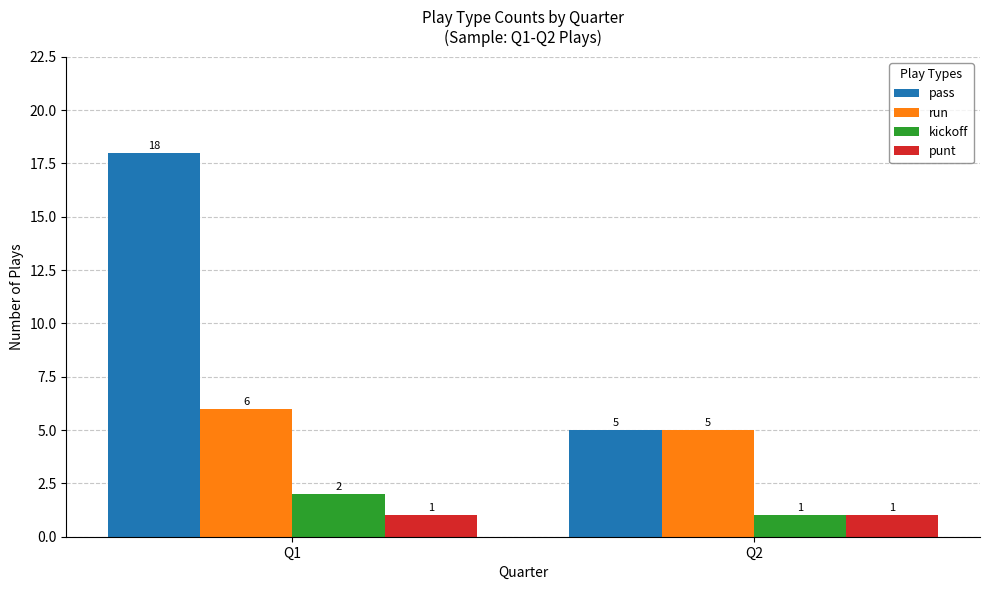

Which series has the widest spread of values?

pass